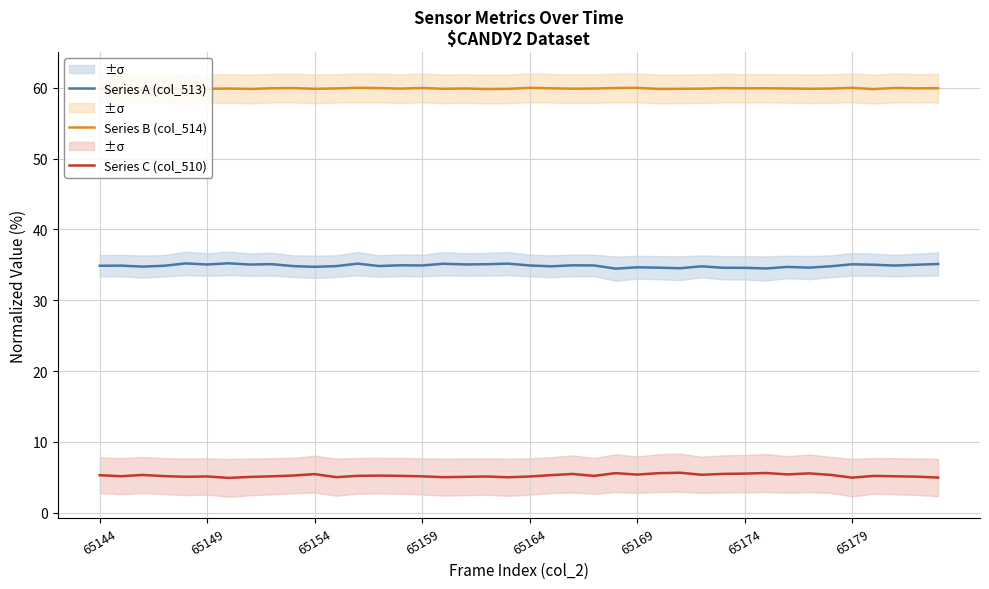

Reading left to right, transcribe all the data shown in this chart.

Series A (col_513): 34.9	34.9	34.7	34.9	35.2	35.0	35.2	35.0	35.1	34.8	34.7	34.8	35.2	34.8	34.9	34.9	35.1	35.0	35.1	35.2	34.9	34.8	34.9	34.9	34.5	34.6	34.6	34.5	34.8	34.6	34.6	34.5	34.7	34.6	34.8	35.1	35.0	34.9	35.0	35.1
Series B (col_514): 59.8	60.0	59.9	60.0	59.7	59.8	59.9	59.8	59.9	59.9	59.8	59.9	60.0	59.9	59.9	60.0	59.8	59.9	59.8	59.8	60.0	59.9	59.9	59.9	60.0	60.0	59.8	59.8	59.9	59.9	59.9	59.9	59.9	59.8	59.9	60.0	59.8	60.0	59.9	59.9
Series C (col_510): 5.3	5.2	5.3	5.2	5.1	5.1	4.9	5.1	5.1	5.2	5.5	5.0	5.2	5.2	5.2	5.1	5.0	5.1	5.1	5.0	5.1	5.3	5.5	5.2	5.6	5.4	5.6	5.6	5.4	5.5	5.5	5.6	5.4	5.6	5.3	5.0	5.2	5.1	5.1	5.0